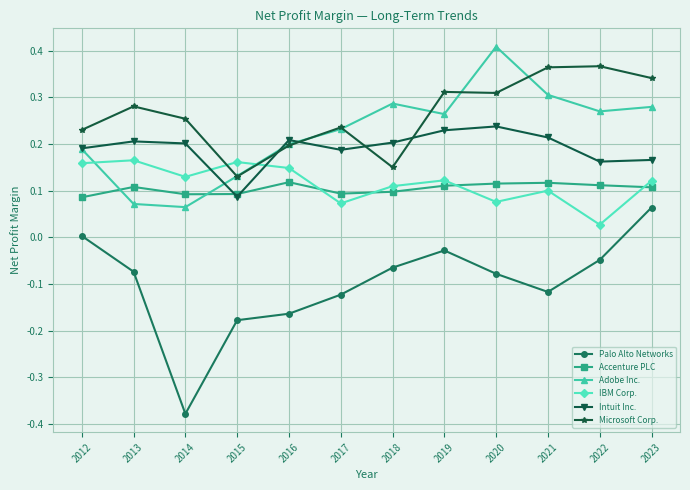

What is the spread (max minus min) of values at 2021?

0.5